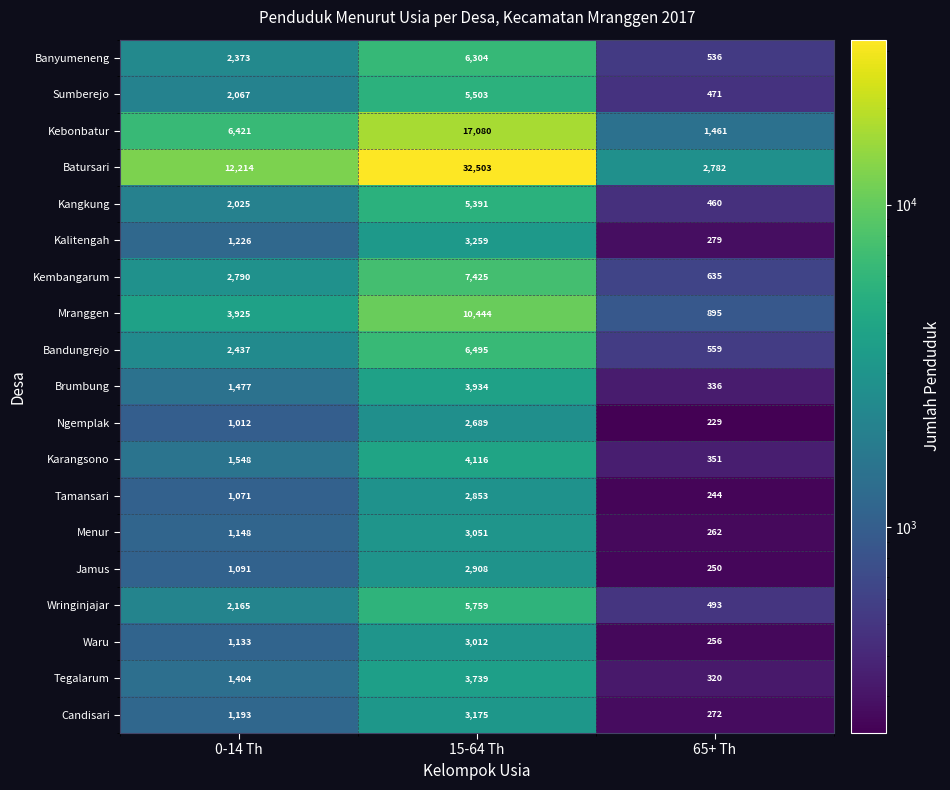

Which series has the largest range (max minus min)?

Batursari